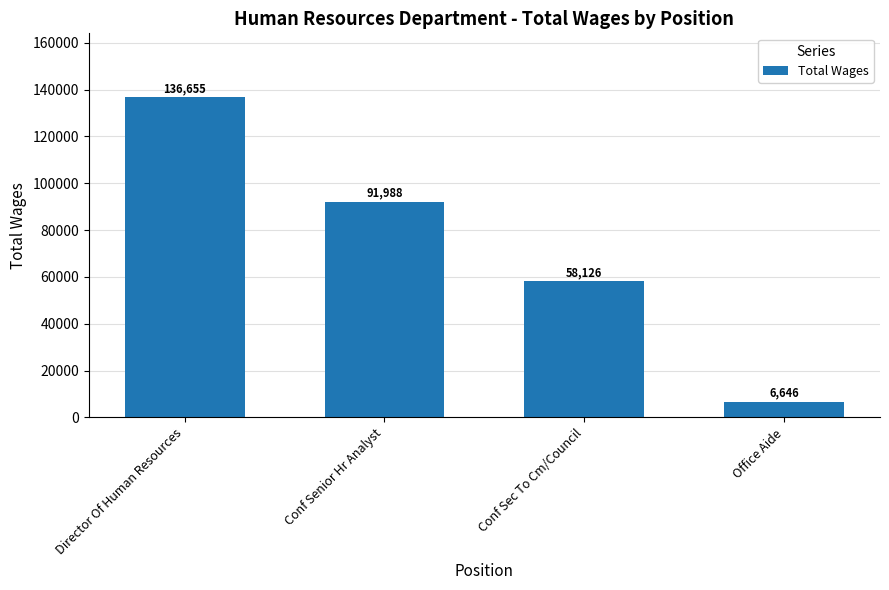

The chart shows a value of 6646 at Office Aide. True or false?

True